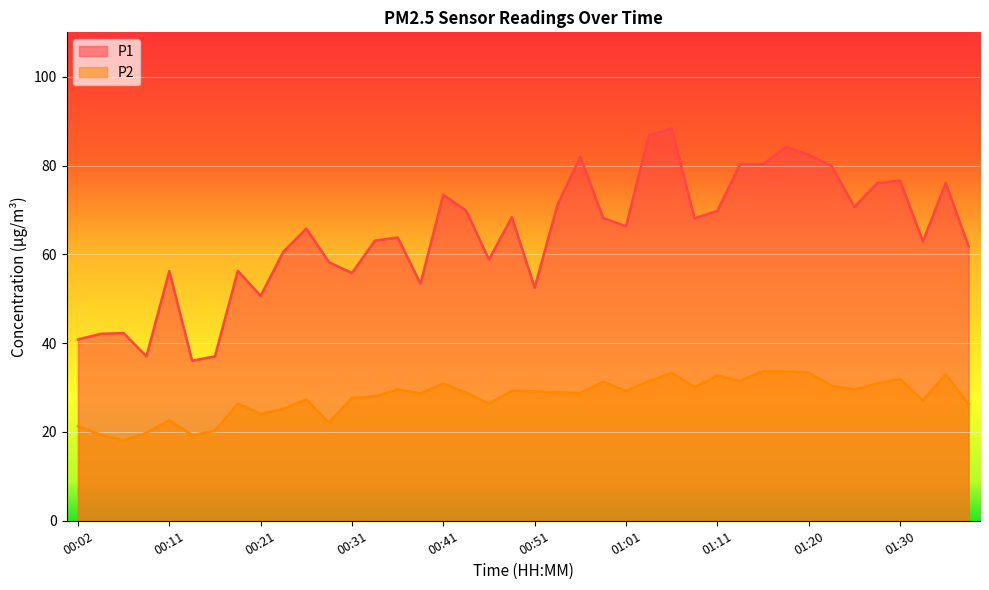

At which category is the sum across all series the highest?

01:06